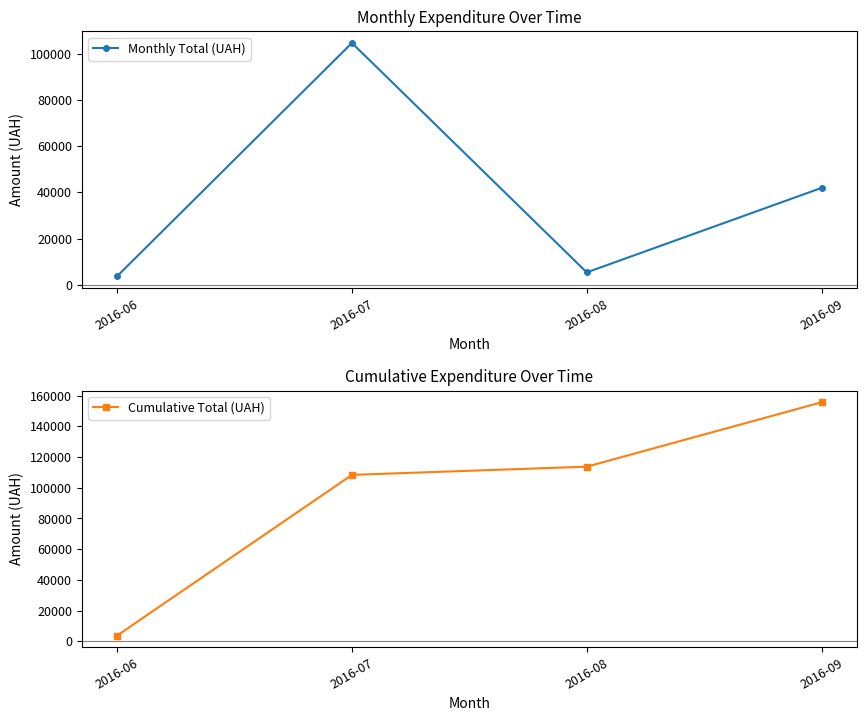

Rank the series by their maximum value, from lowest to highest.

Monthly Total (UAH), Cumulative Total (UAH)